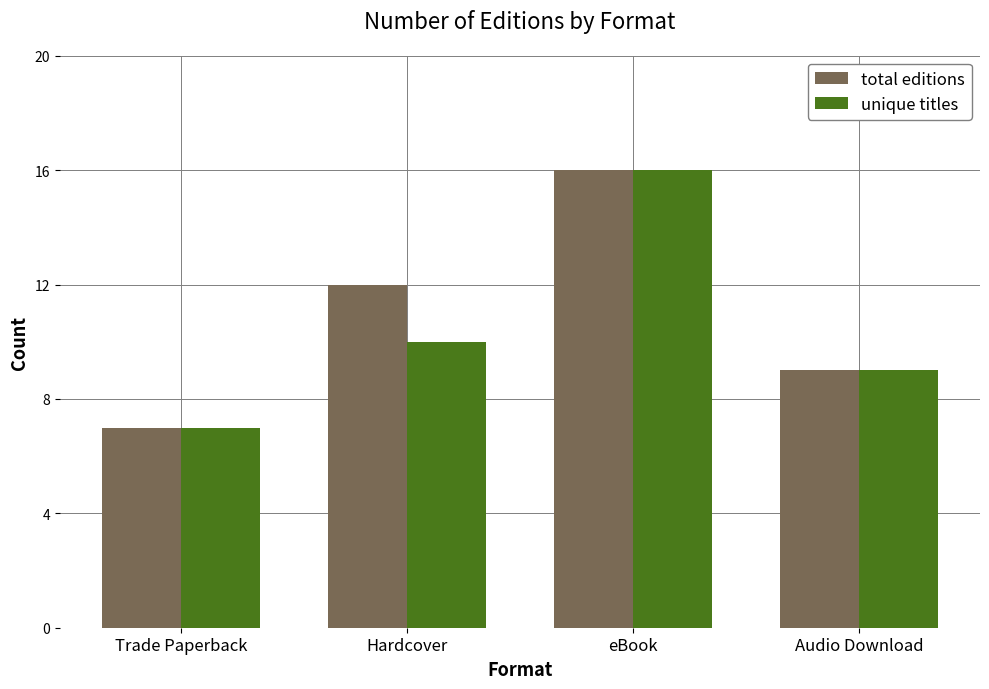

What is the average value of the total editions series?

11